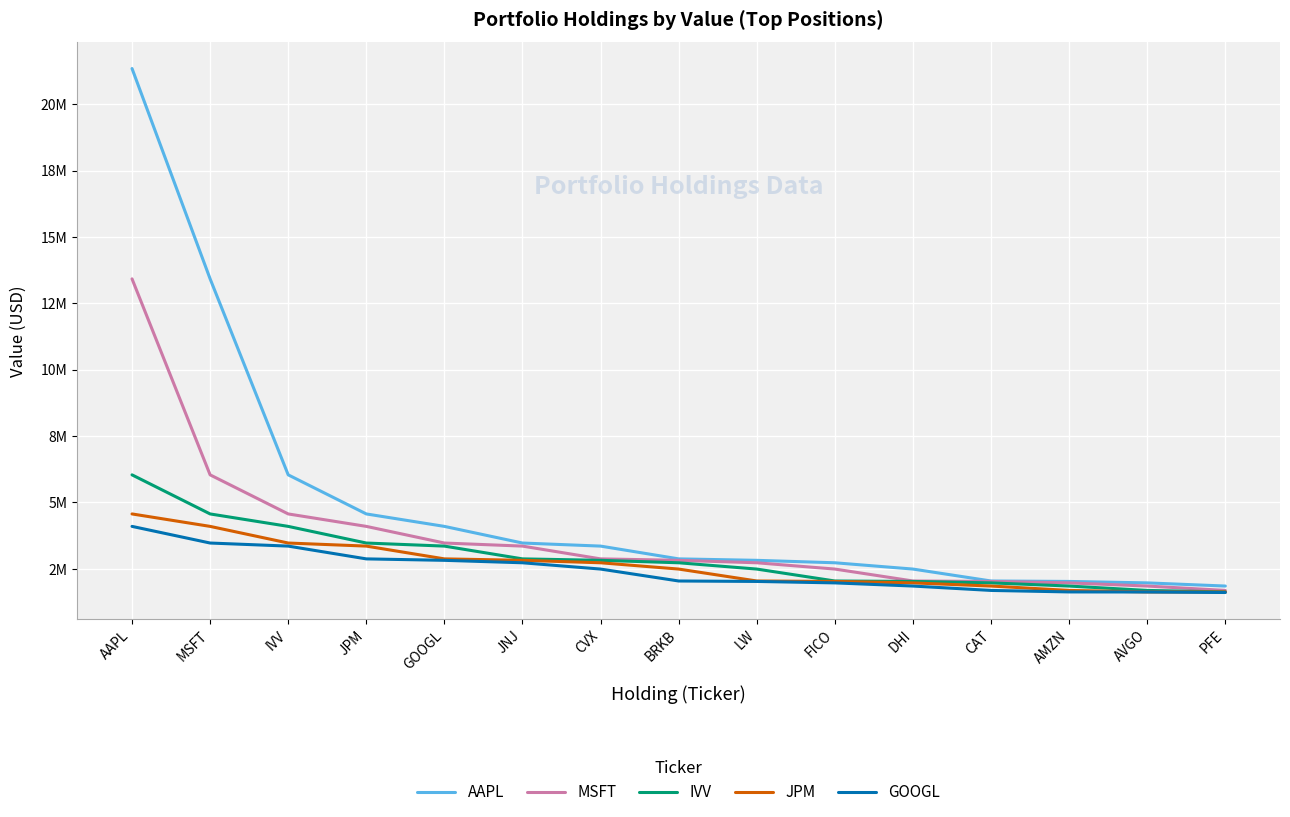

At which category is the sum across all series the highest?

AAPL